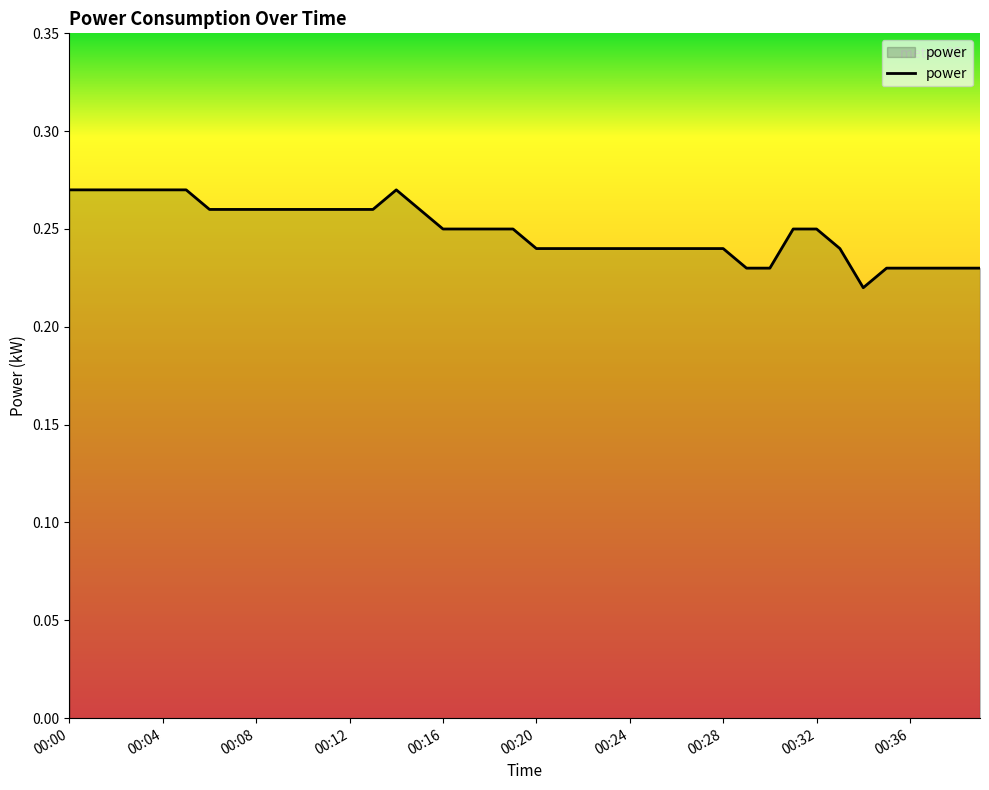

How many lines are shown in the chart?

1